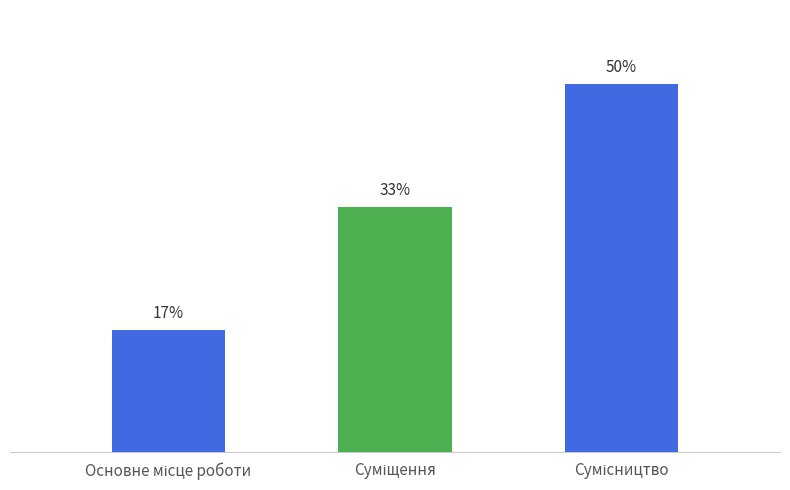

Which has a higher value, Суміщення or Основне місце роботи?

Суміщення